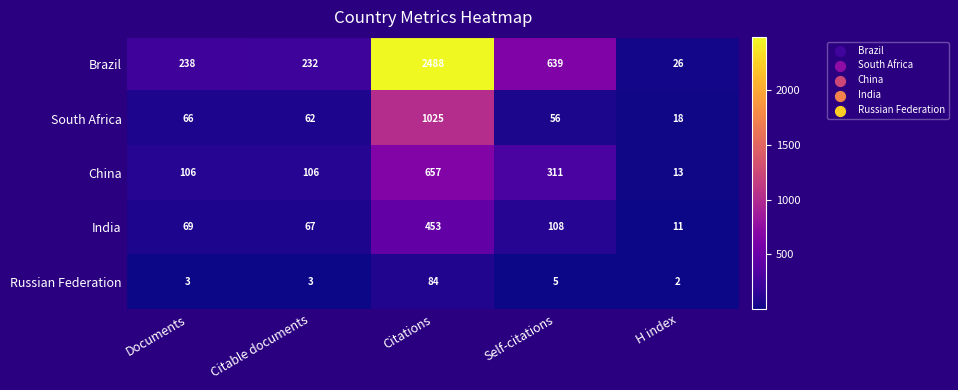

What is the sum of all India values?

708